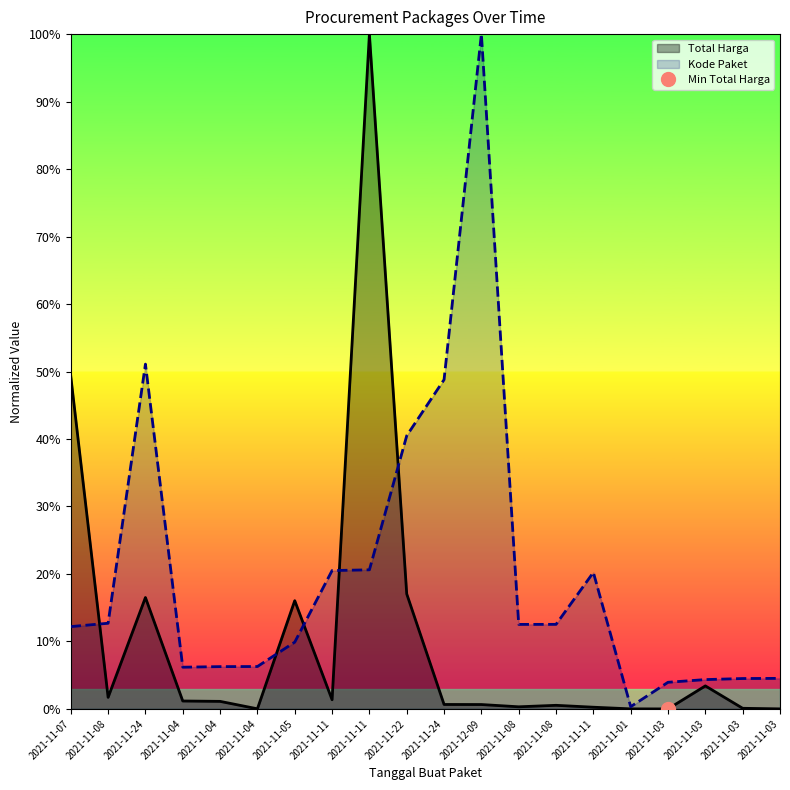

True or false: Total Harga has a value of 0.3 at 2021-11-22.

False